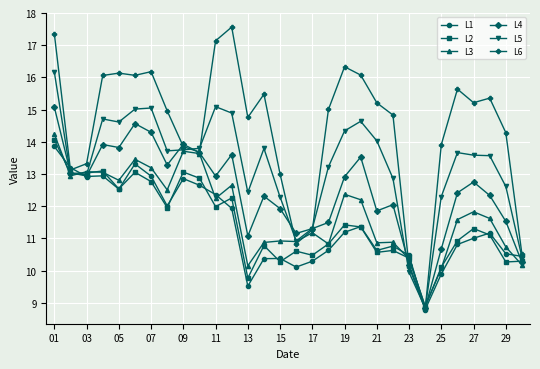

What is the minimum value shown in the chart?

8.8